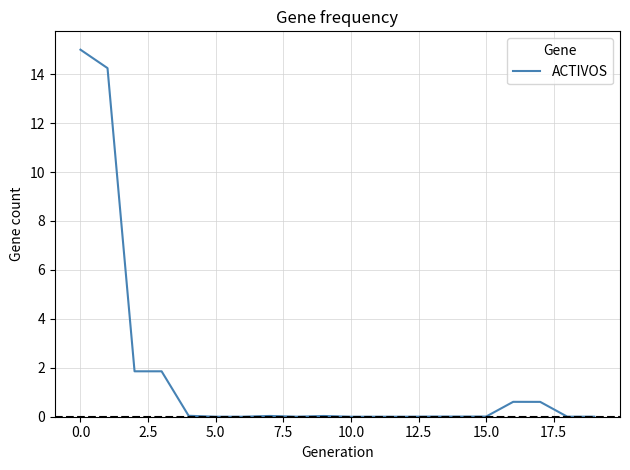

What is the difference between the maximum and minimum values?

15.0